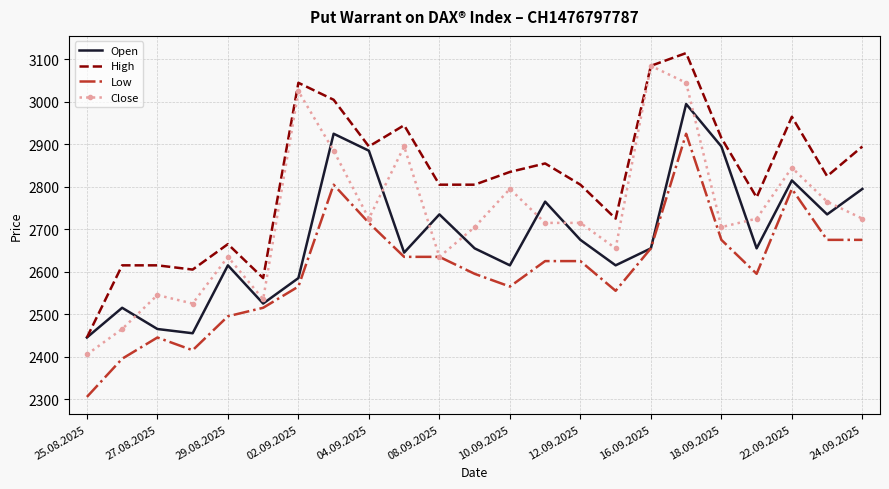

How many categories are shown in the chart?

23